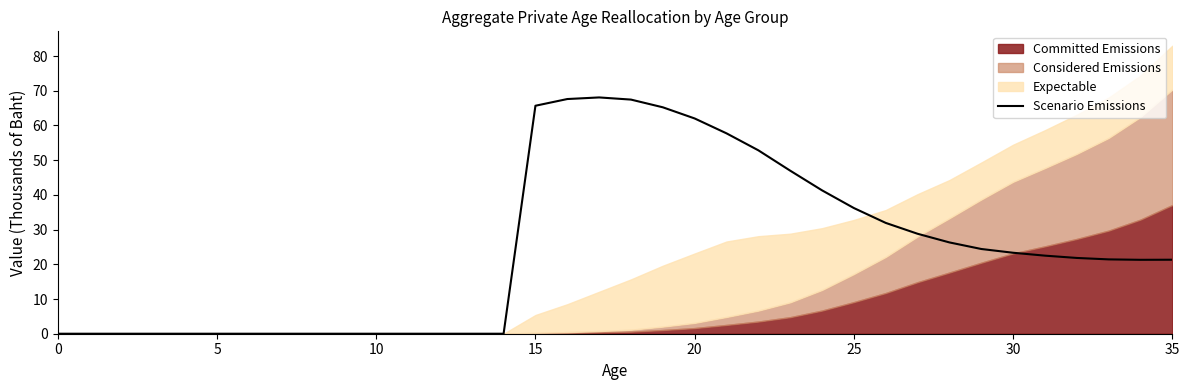

What is the ratio of the value at 16 to the value at 15?

1.0